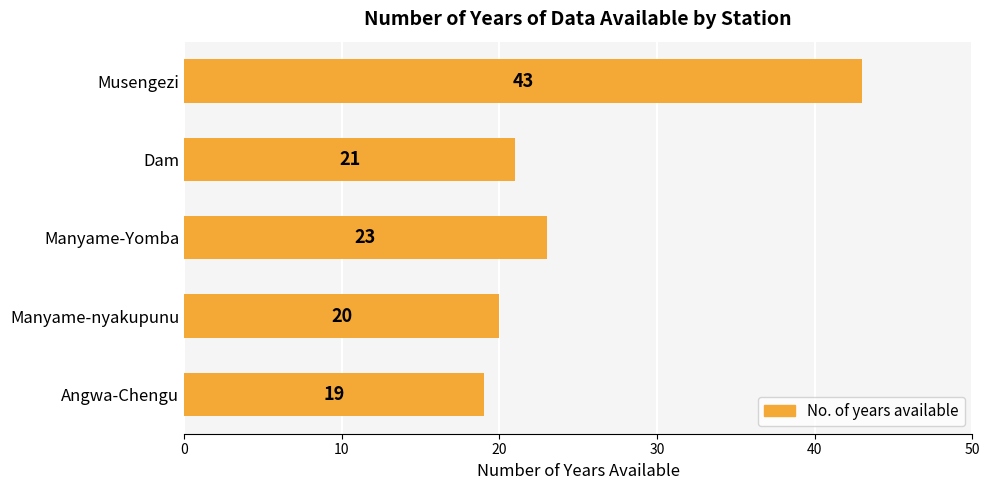

What is the change in value from Angwa-Chengu to Manyame-Yomba?

+4